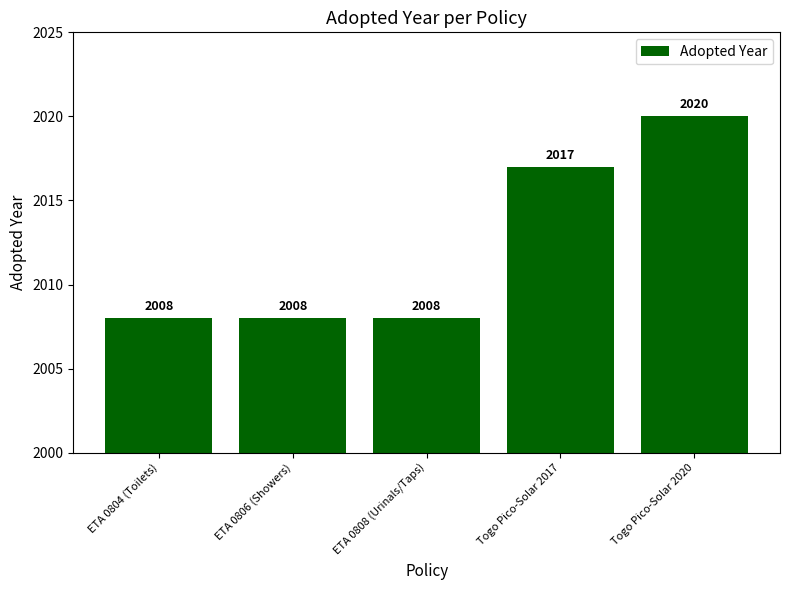

What position from the right is Togo Pico-Solar 2017?

2